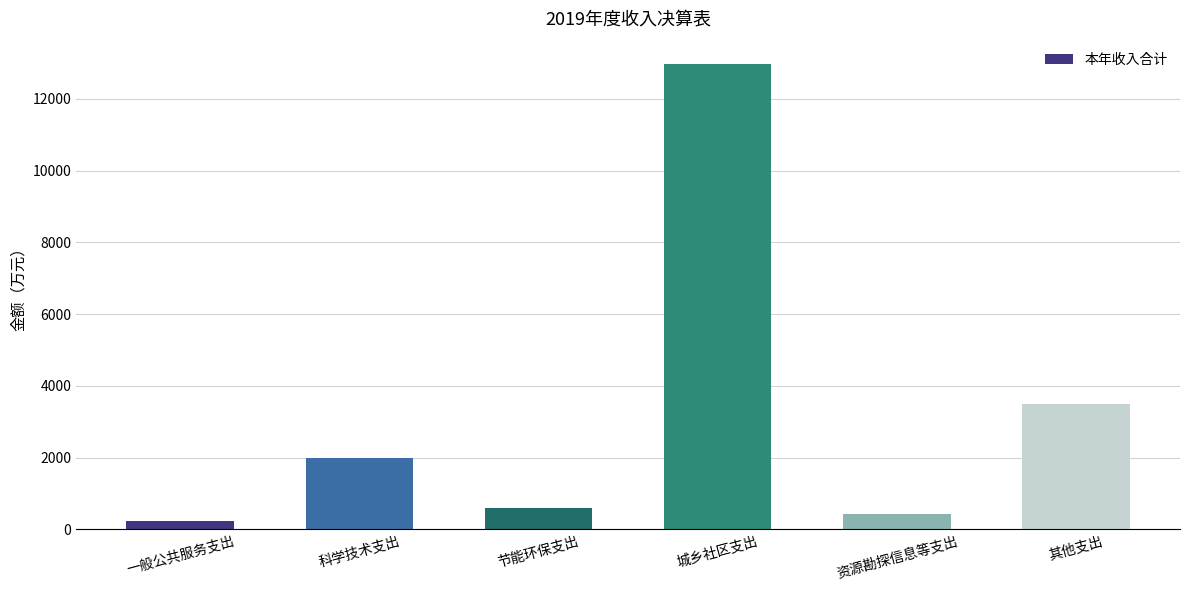

Is it true that the value at 其他支出 is 3500.0?

True